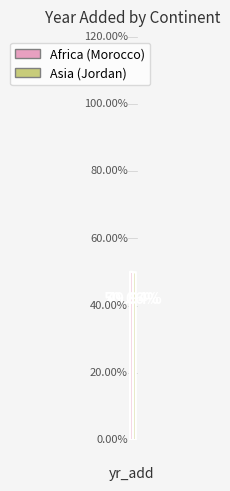

Rank the categories by value from highest to lowest.

Africa (Morocco), Asia (Jordan)